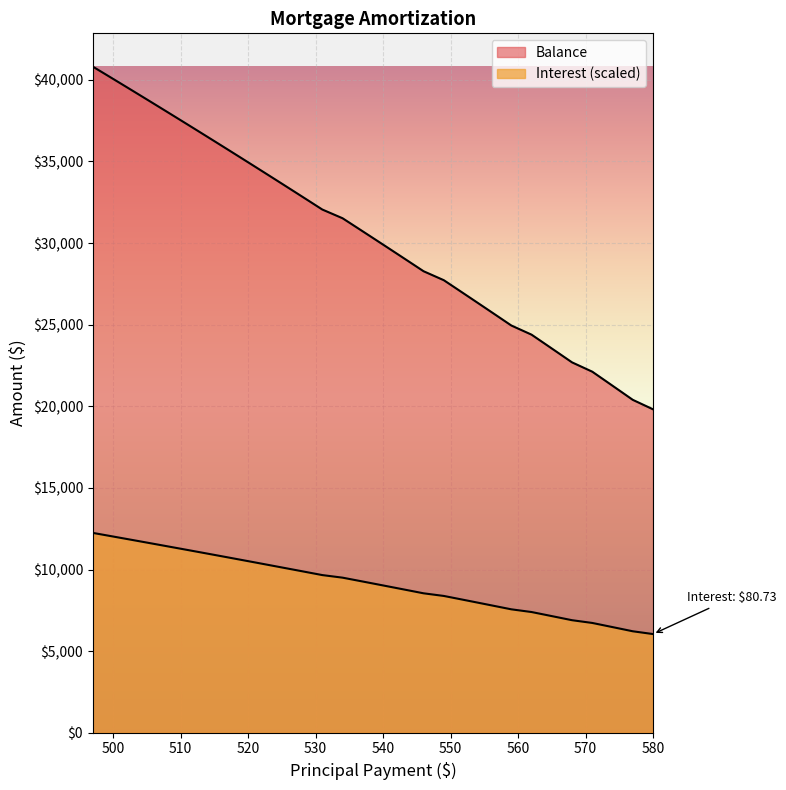

How many lines are shown in the chart?

2